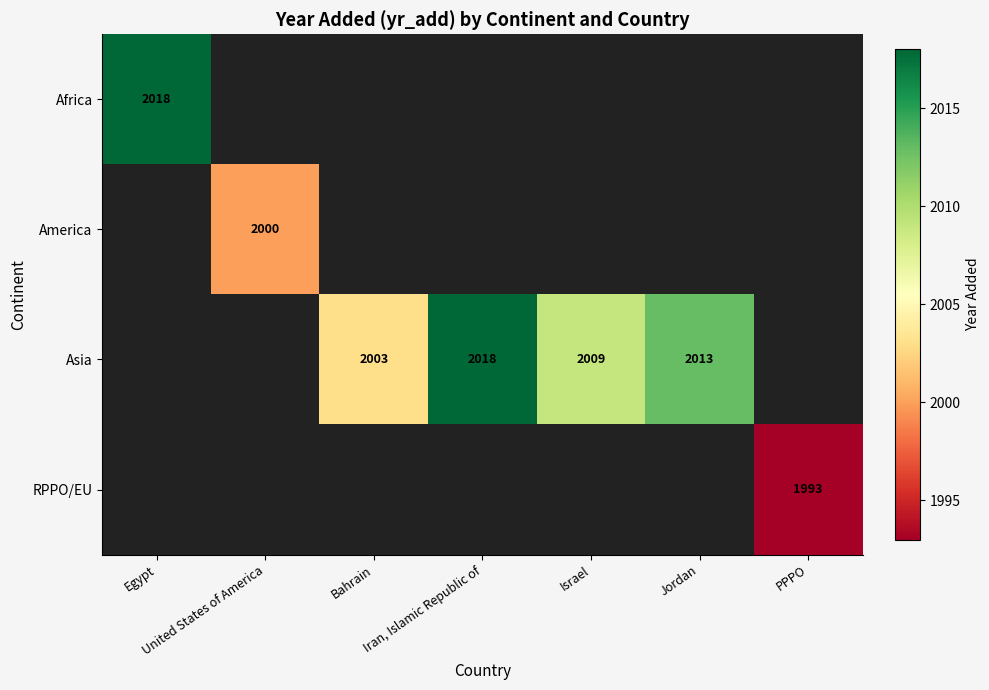

What is the sum of the Asia values at Bahrain and Jordan?

4016